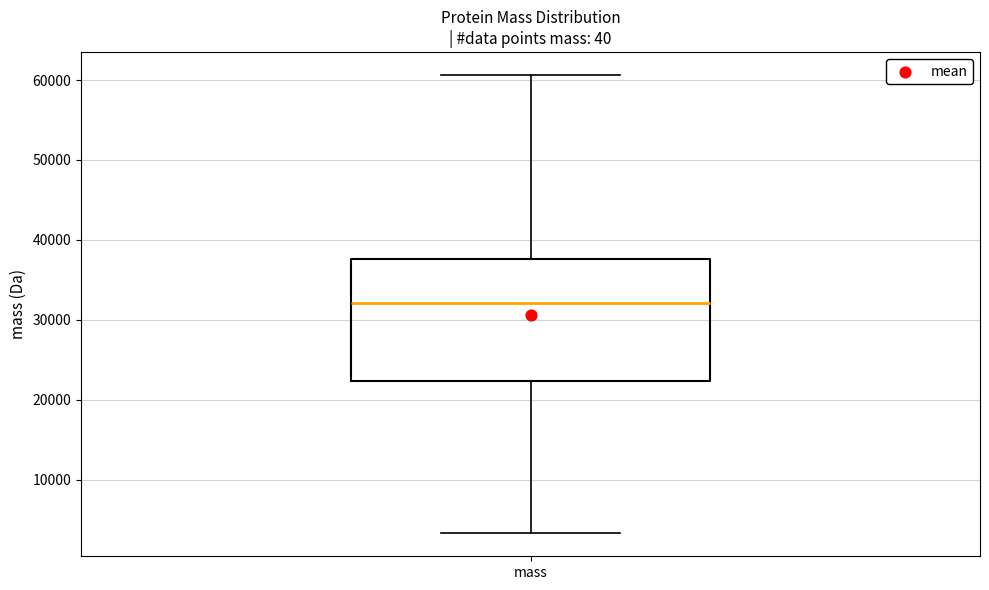

Read this box plot against the y-axis: the position of the median line, the range covered by the box, and the ends of both whiskers. The values are not printed on the chart, so give them approximately, as read against the axis.

median 32000, box 22000 to 38000, whiskers 3000 to 61000